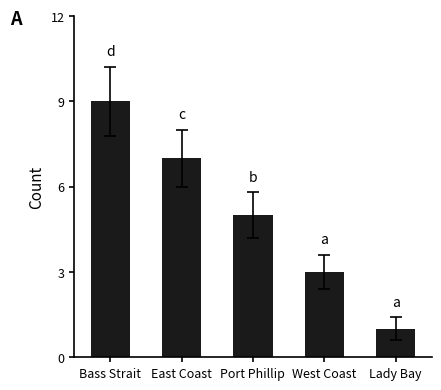

Count the number of data series in this chart.

1